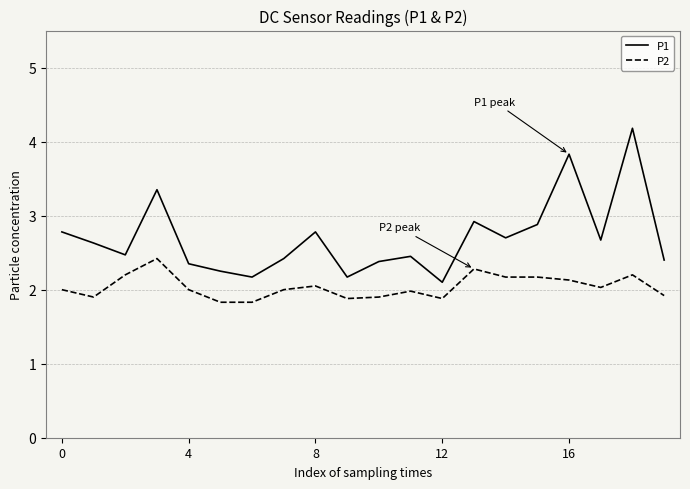

Which series has the largest range (max minus min)?

P1